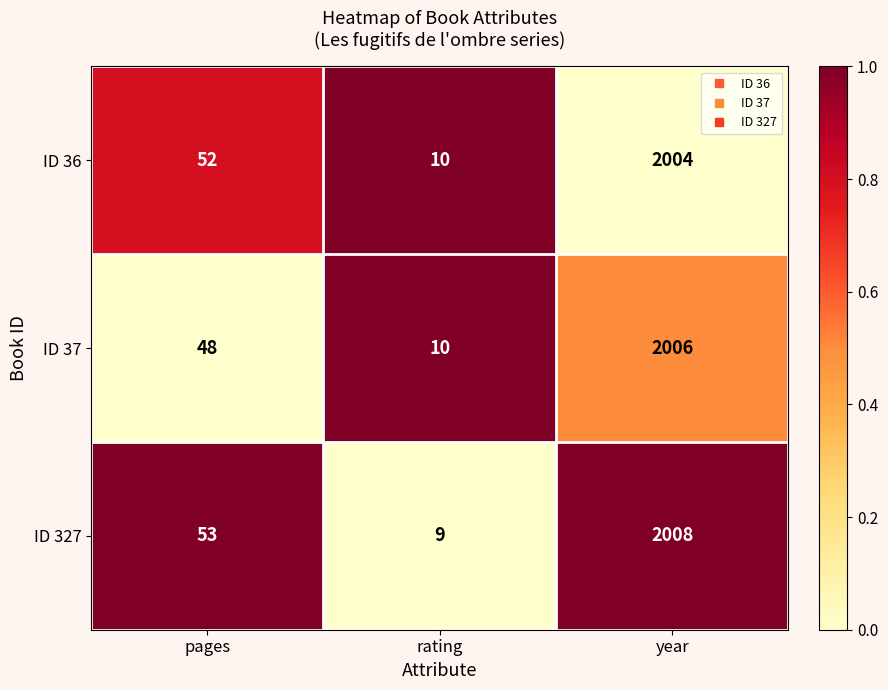

Which series has the largest total across all categories?

ID 327